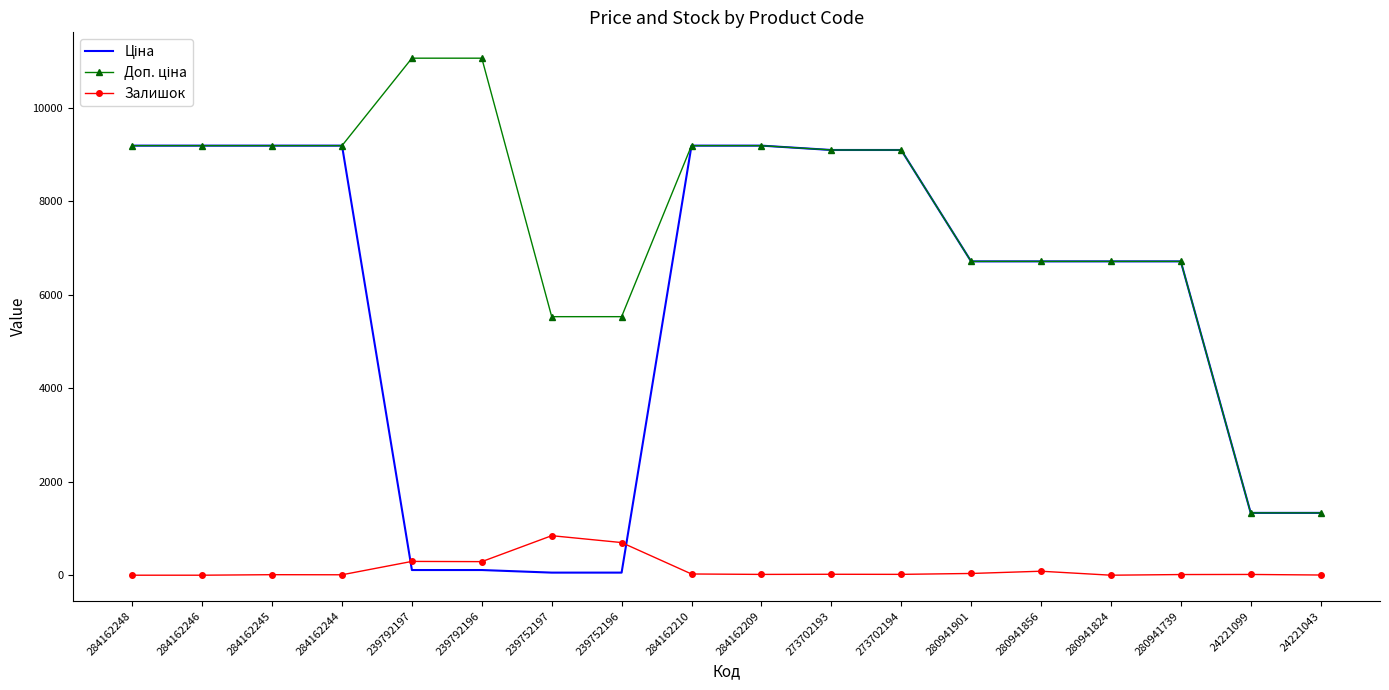

The Залишок series shows 4.0 at 24221043. True or false?

True